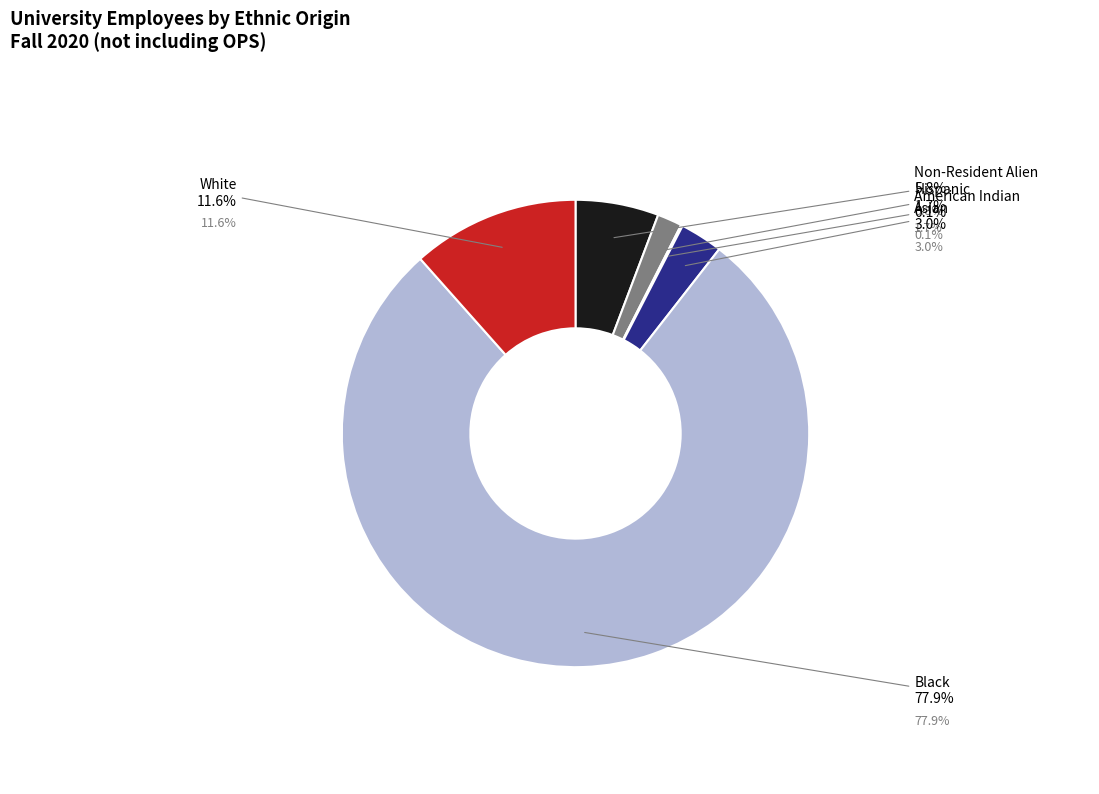

To the nearest percent, what is the average slice percentage?

17%